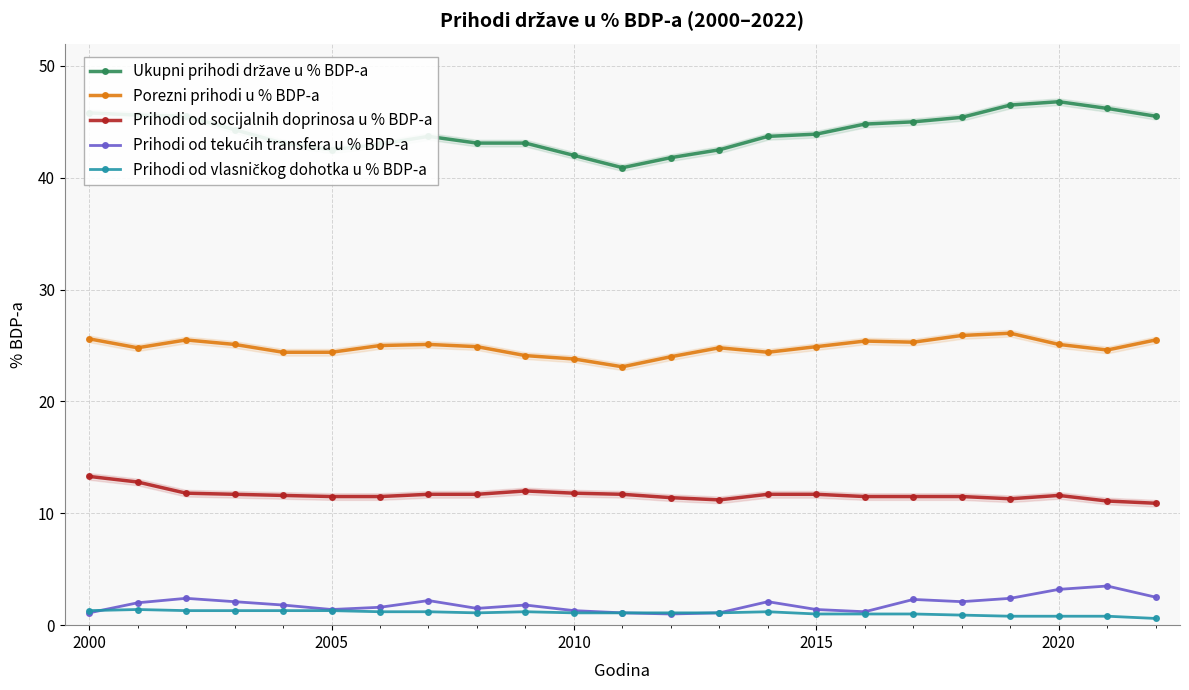

True or false: Prihodi od vlasničkog dohotka u % BDP-a has more than 2 interior local peaks.

True